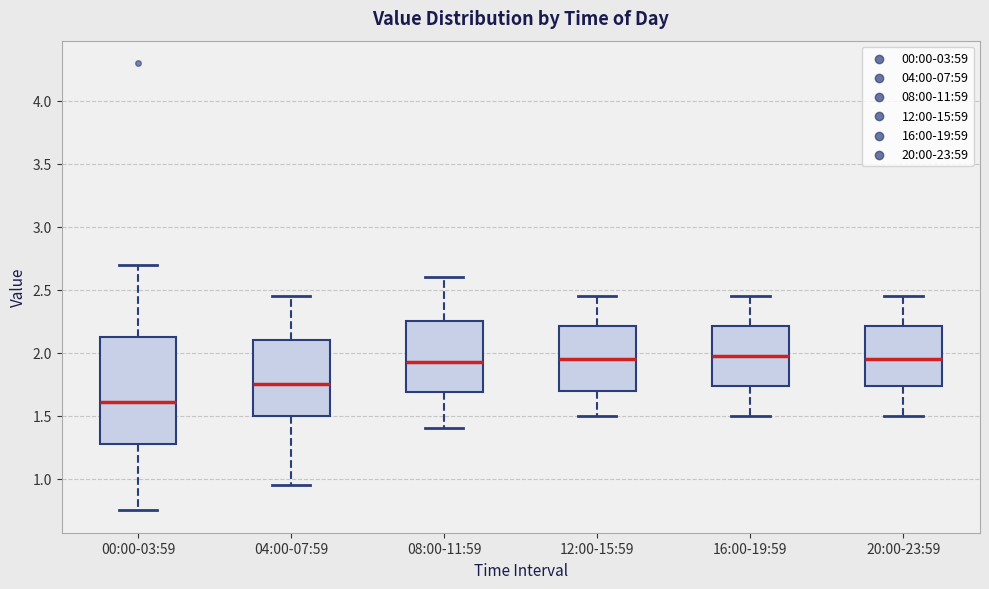

Which box's median line is the lowest?

00:00-03:59